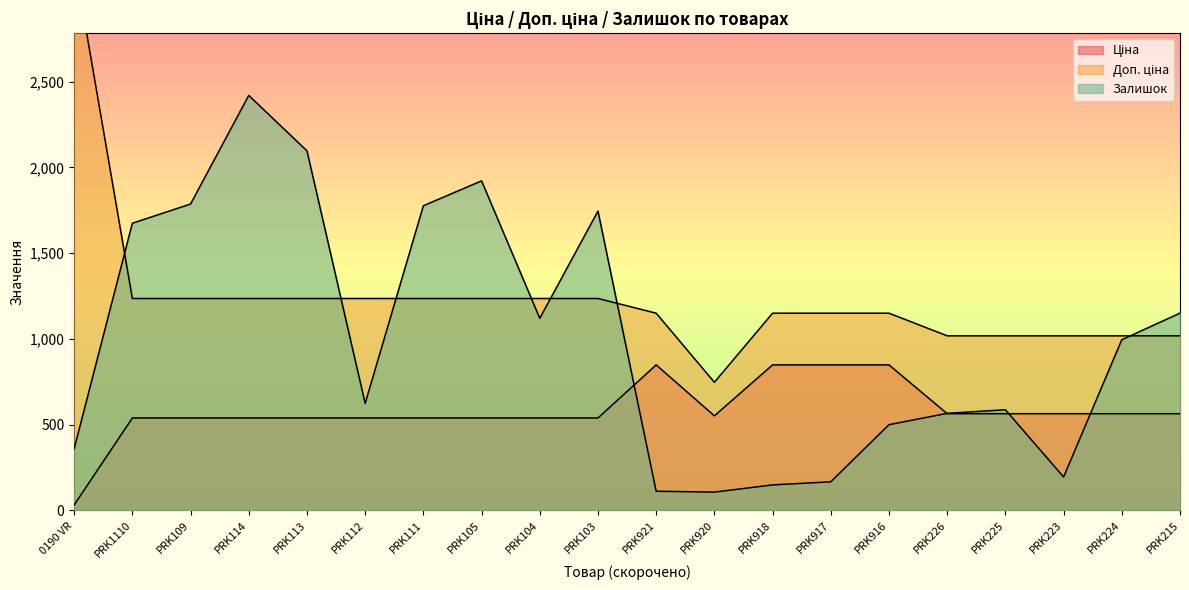

At how many categories does at least one series exceed 2699?

1